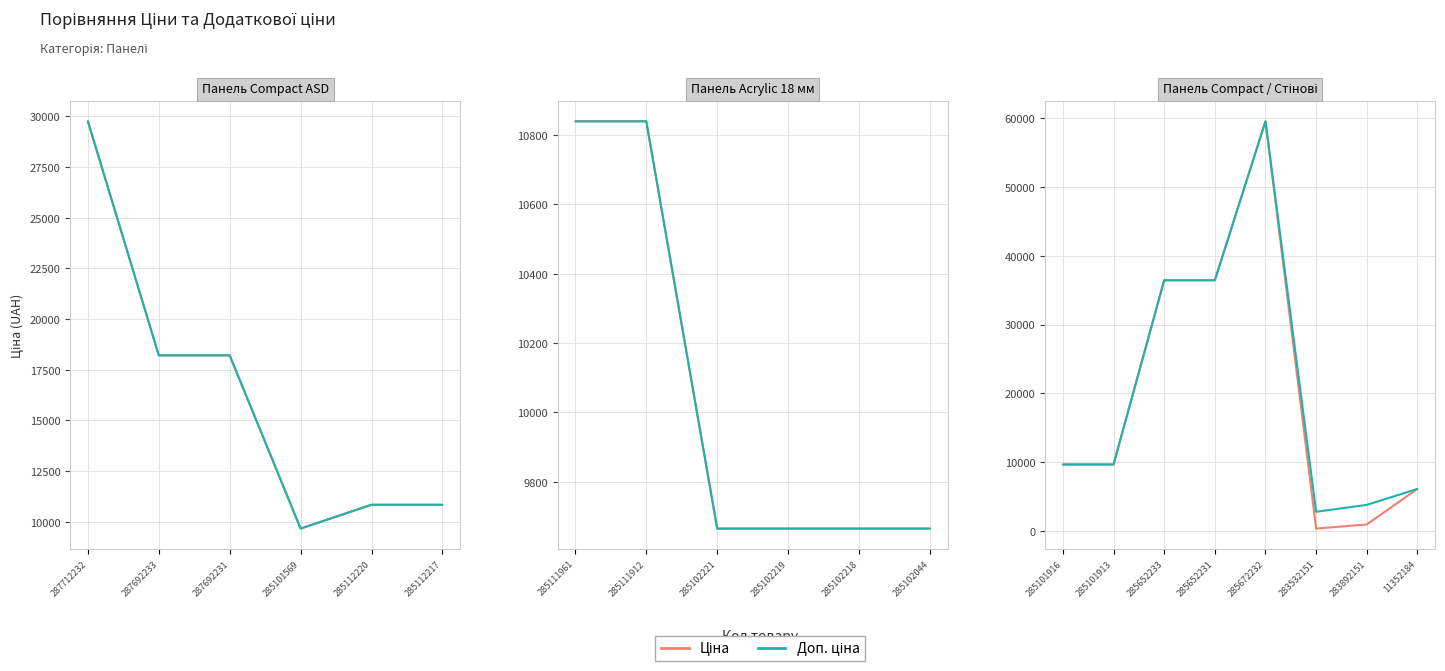

Does the chart display data point markers on the line(s)?

No